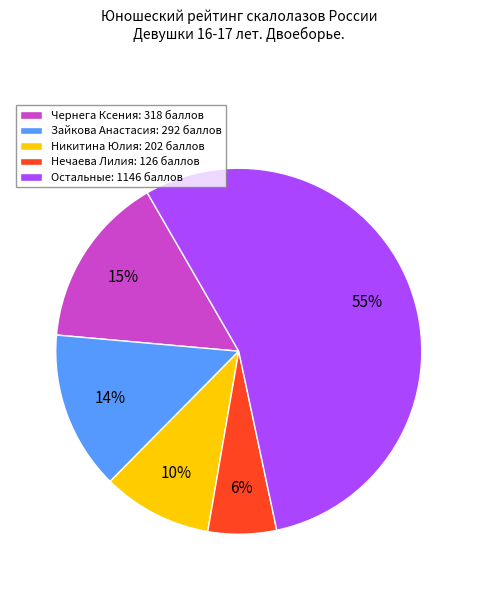

To the nearest percent, what is the average slice percentage?

20%